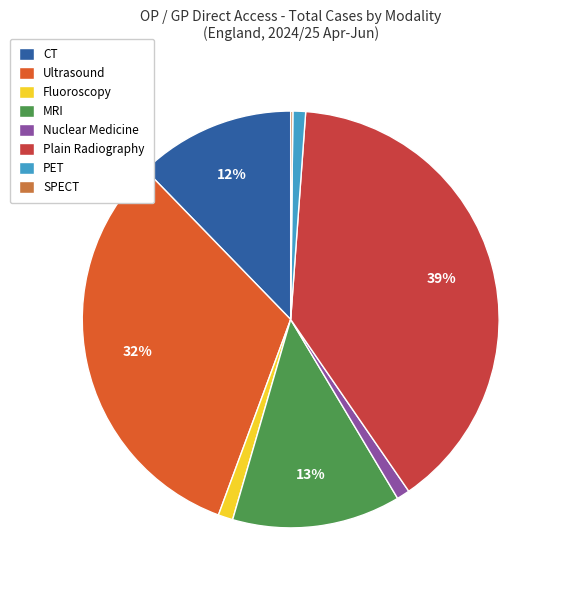

To the nearest percent, what is the average slice percentage?

12%